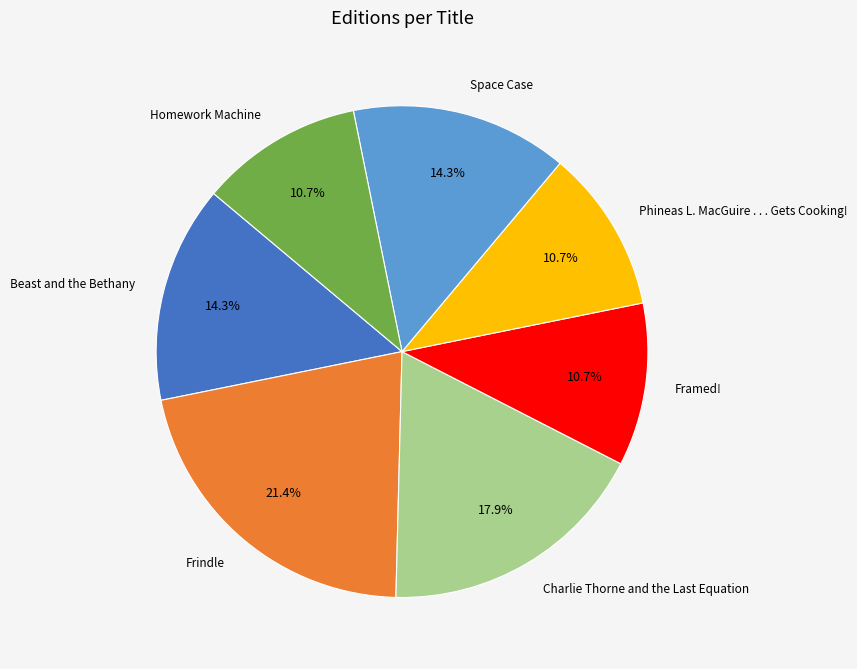

Does Phineas L. MacGuire . . . Gets Cooking! account for over 50% of the chart?

No